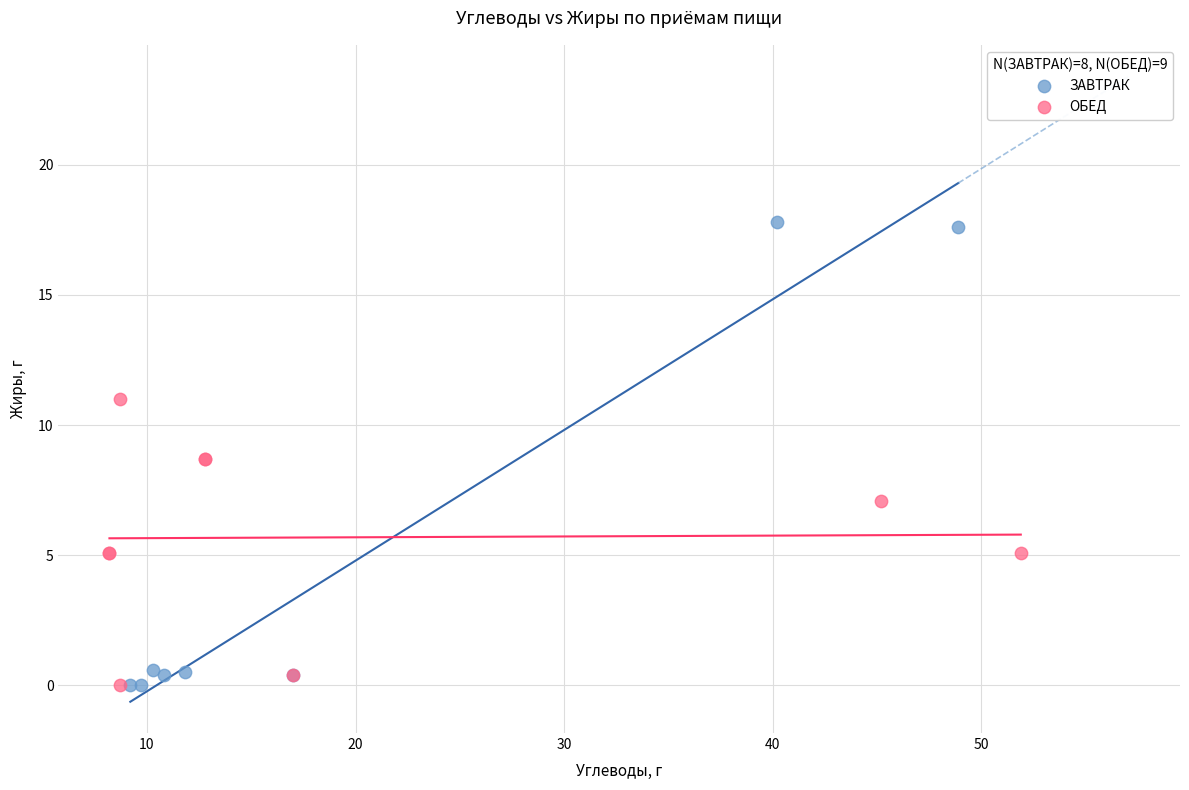

Which series reaches the maximum Y coordinate?

ЗАВТРАК